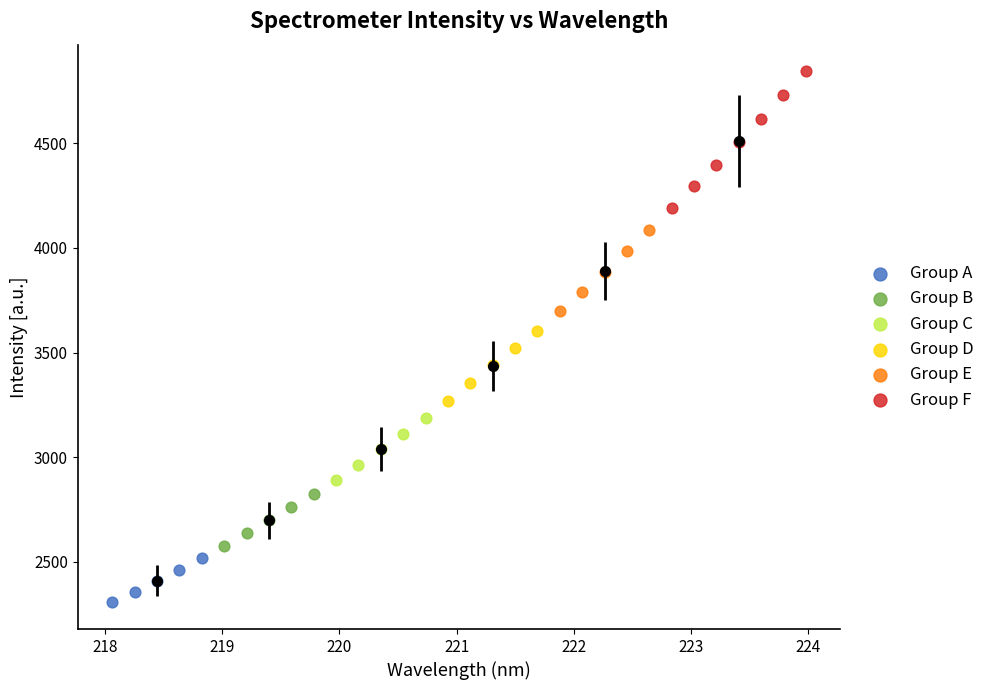

Which series reaches the maximum Y coordinate?

Group F